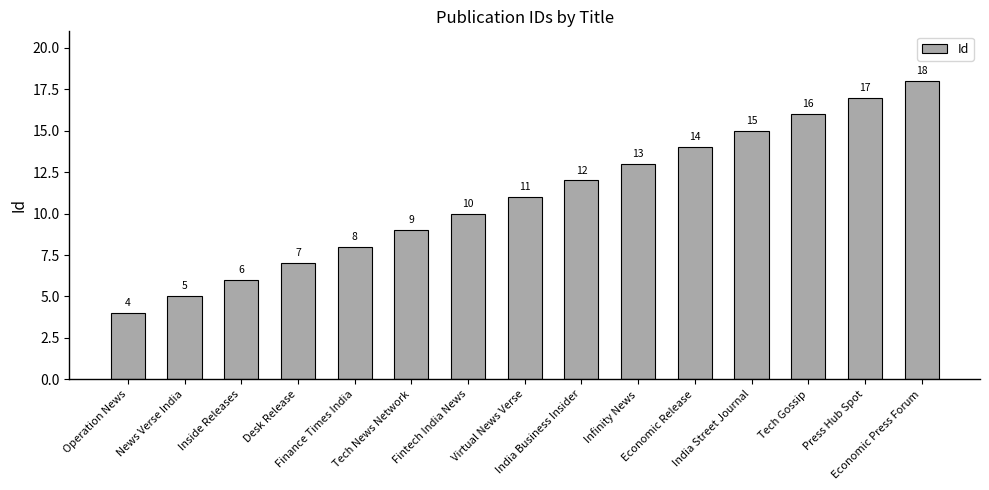

List the labels in order of value, largest first.

Economic Press Forum, Press Hub Spot, Tech Gossip, India Street Journal, Economic Release, Infinity News, India Business Insider, Virtual News Verse, Fintech India News, Tech News Network, Finance Times India, Desk Release, Inside Releases, News Verse India, Operation News